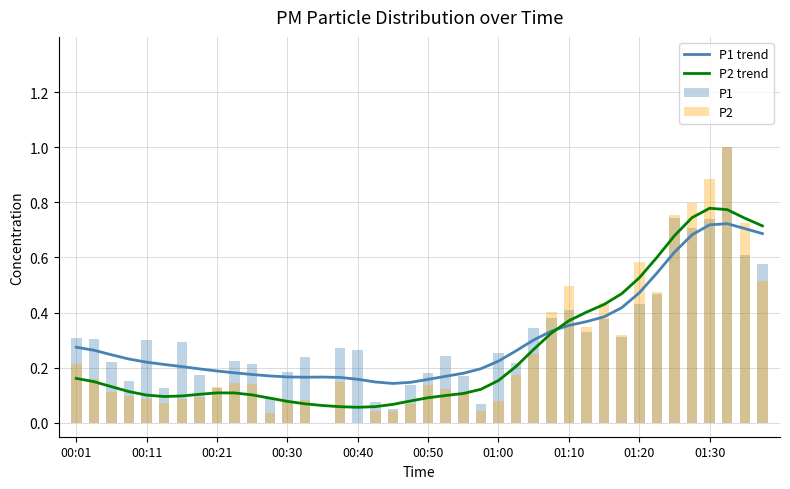

The P1 trend series shows 0.1 at 00:01. True or false?

False